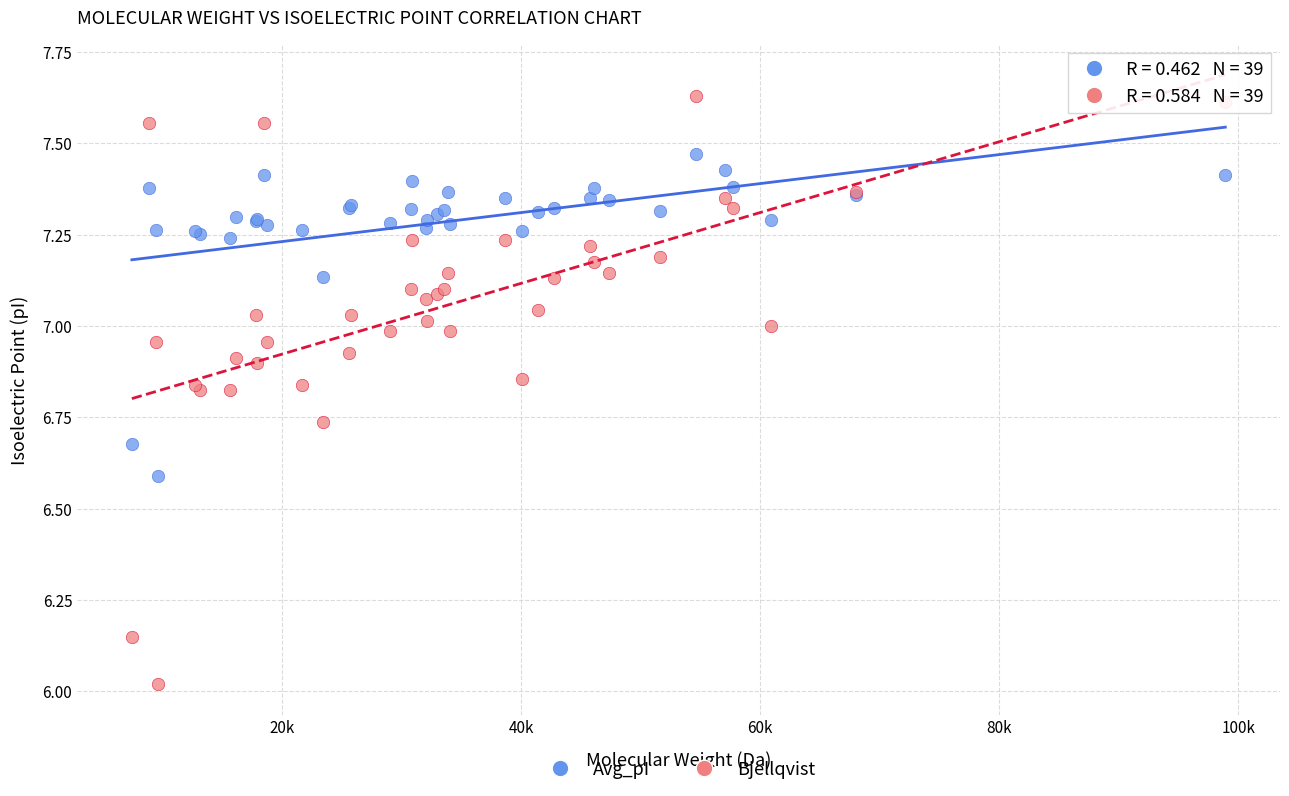

What are all the series names shown in the legend?

Avg_pI, Bjellqvist